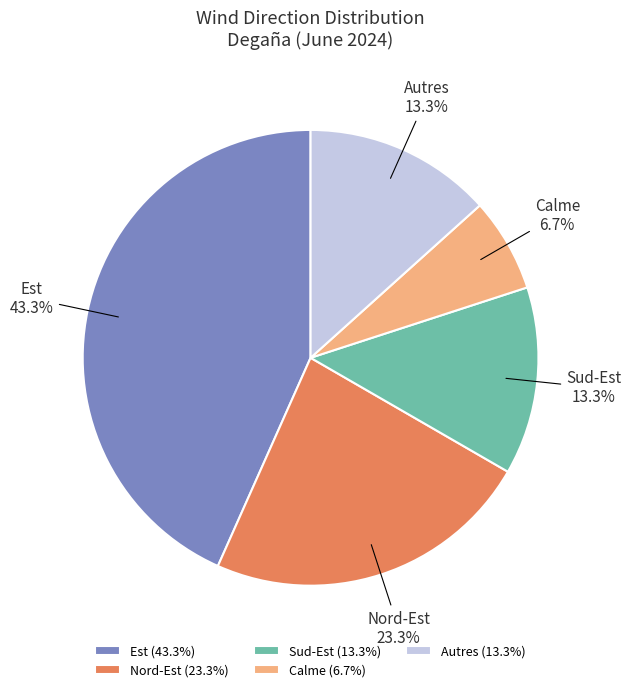

The Sud-Est slice represents 4% of the pie. True or false?

False